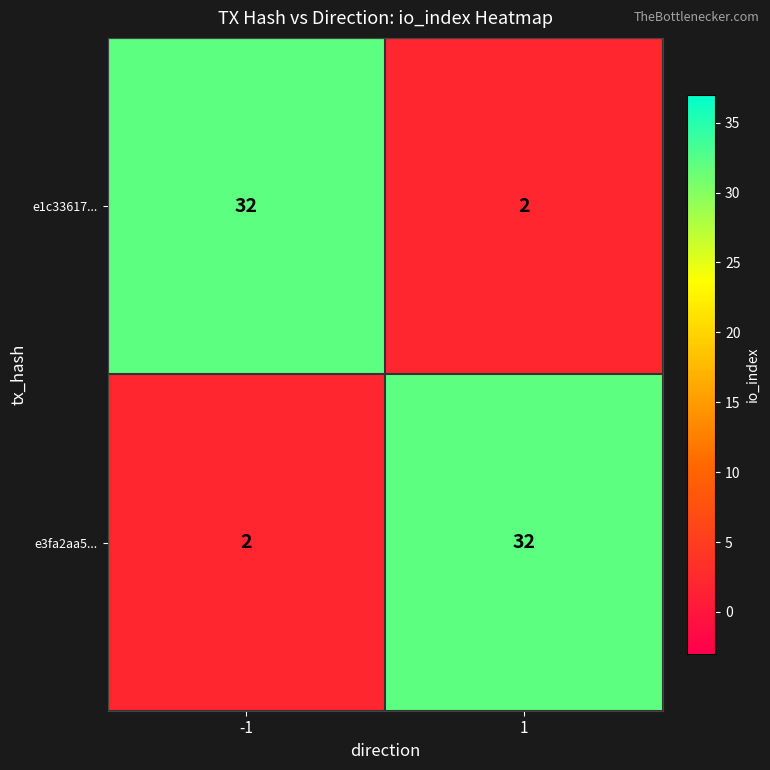

List the labels in order of e3fa2aa5... value, smallest first.

-1, 1